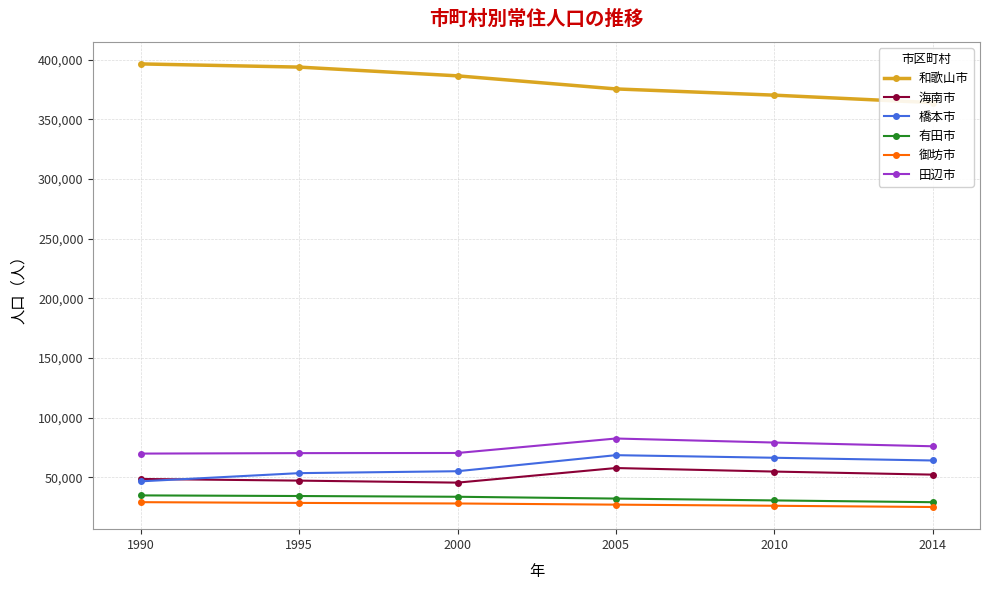

What are all the series names shown in the legend?

和歌山市, 海南市, 橋本市, 有田市, 御坊市, 田辺市